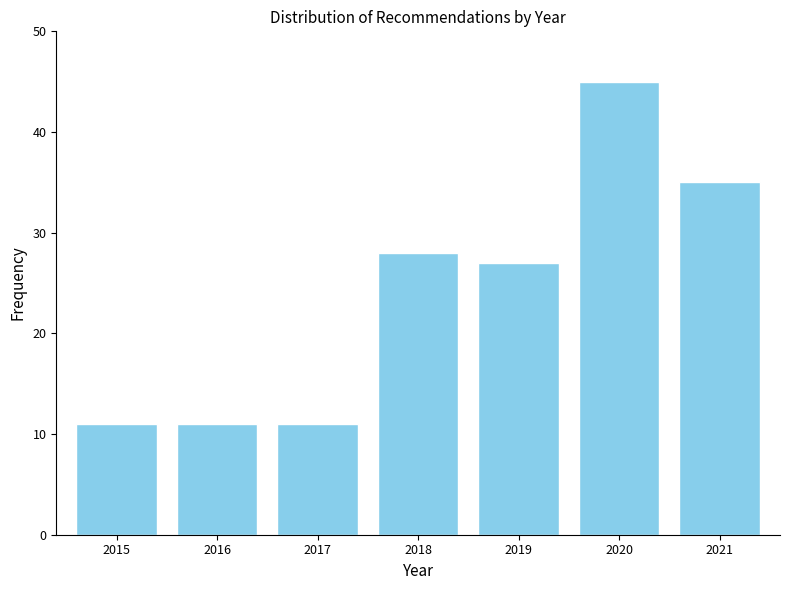

Reading left to right, transcribe all the data shown in this chart.

2015=11	2016=11	2017=11	2018=28	2019=27	2020=45	2021=35